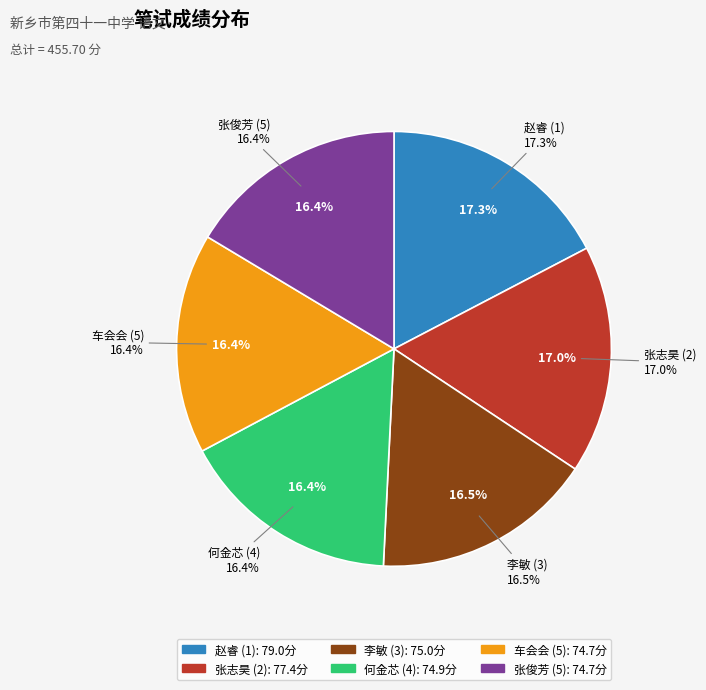

To the nearest percent, what percentage of the pie is 张志昊 (2)?

17%